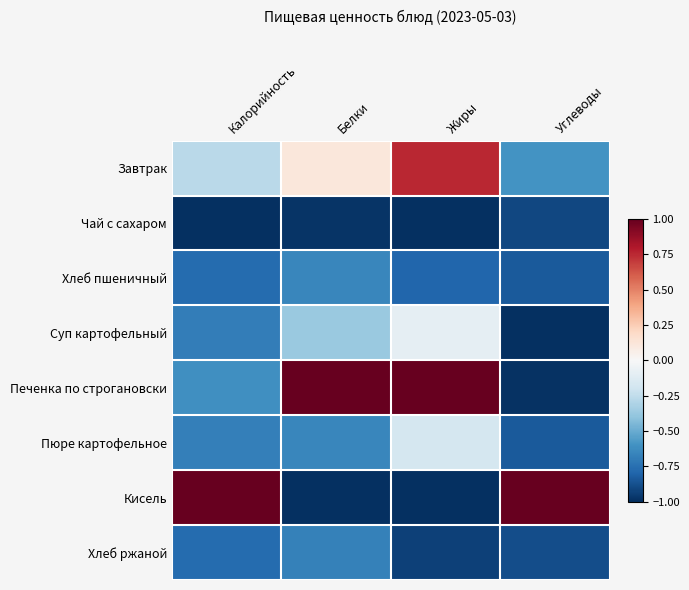

What is the spread (max minus min) of values at Белки?

2.0